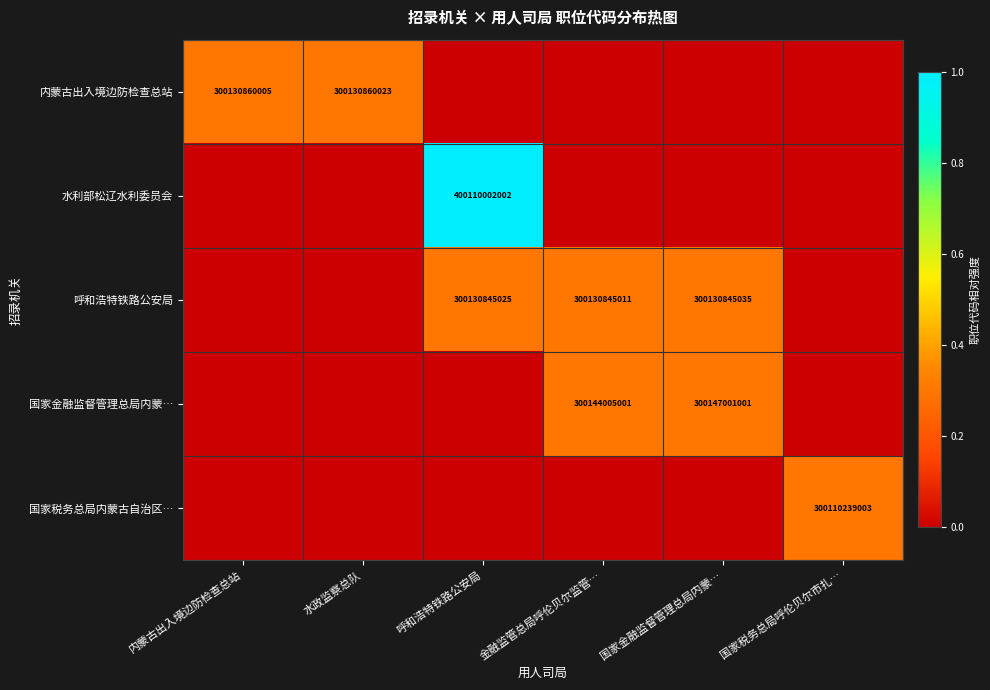

The 呼和浩特铁路公安局 series shows 300130845035 at 国家金融监督管理总局内蒙…. True or false?

True